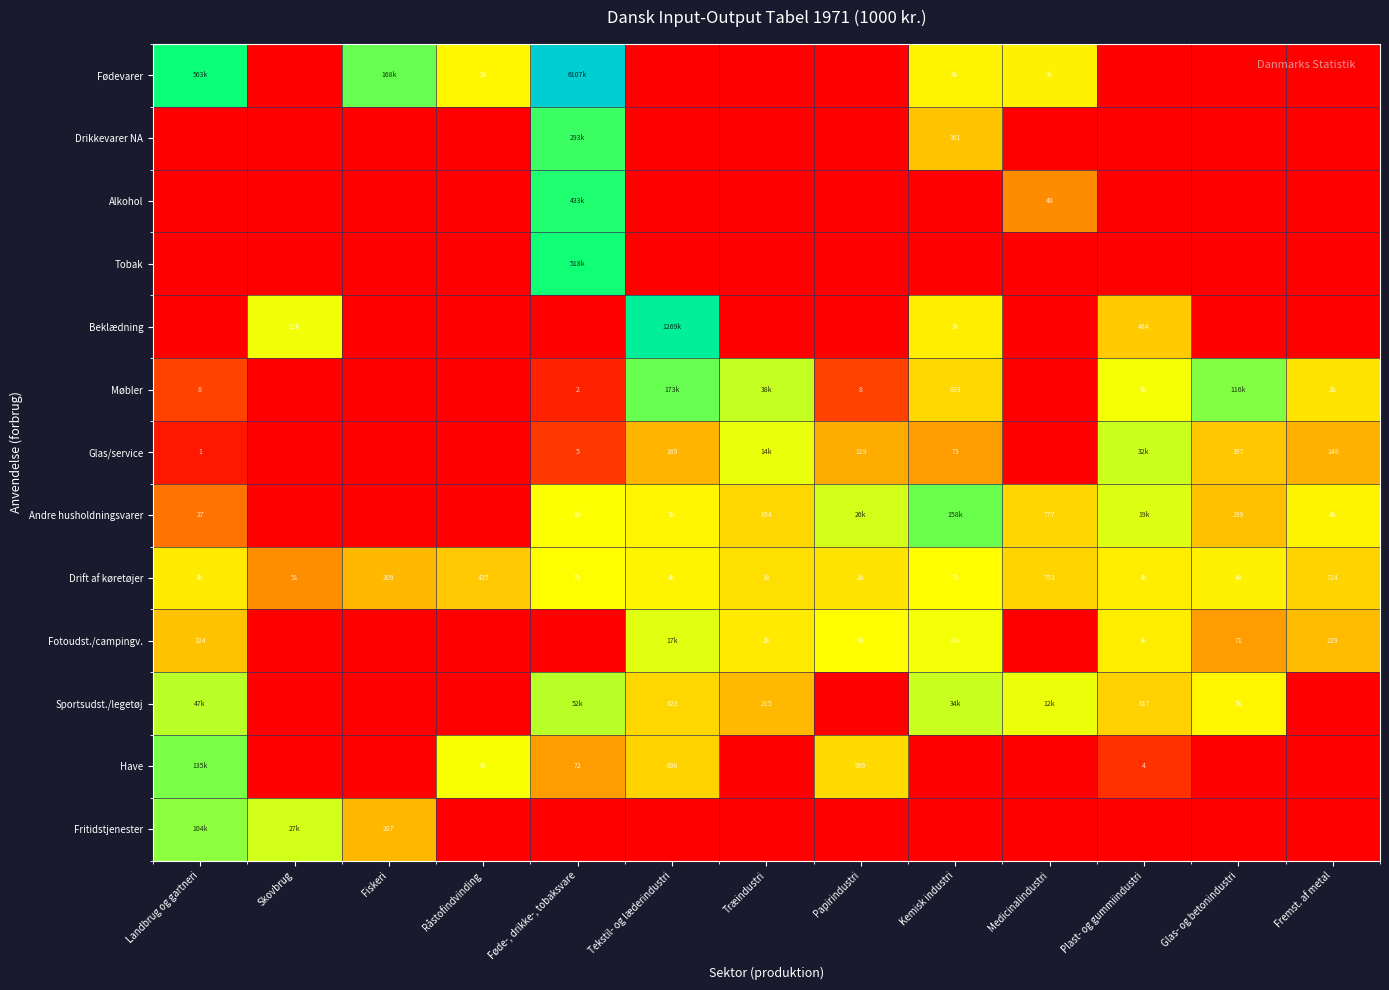

True or false: Have has a value of 4.5 at Skovbrug.

False